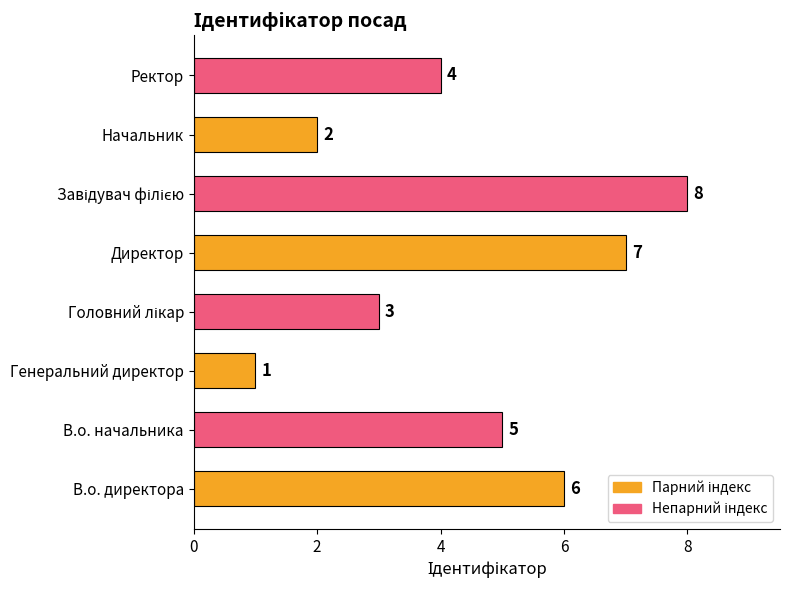

Approximately how many times larger is the value at В.о. начальника compared to Генеральний директор?

5.0